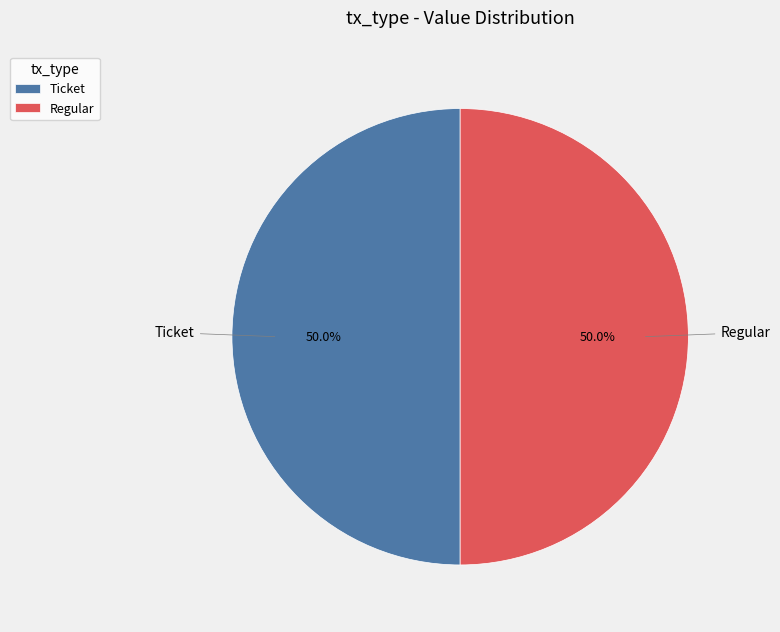

What is the ratio of the value at Ticket to the value at Regular?

1.0